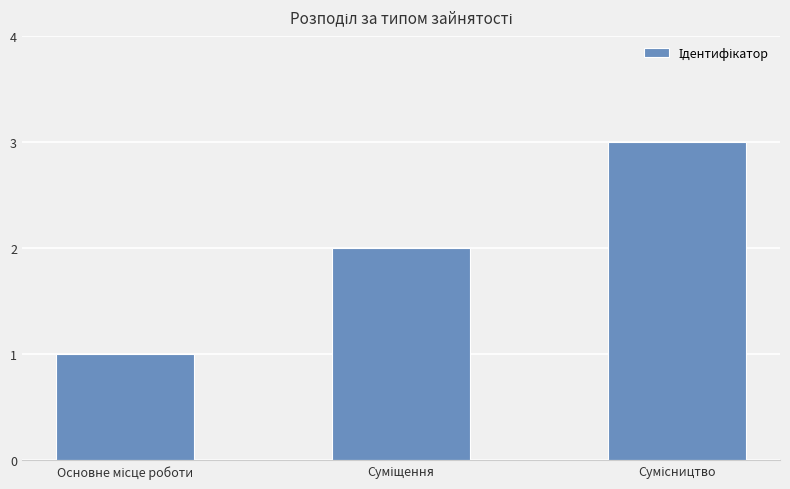

Count the values in the range 1 to 3.

3